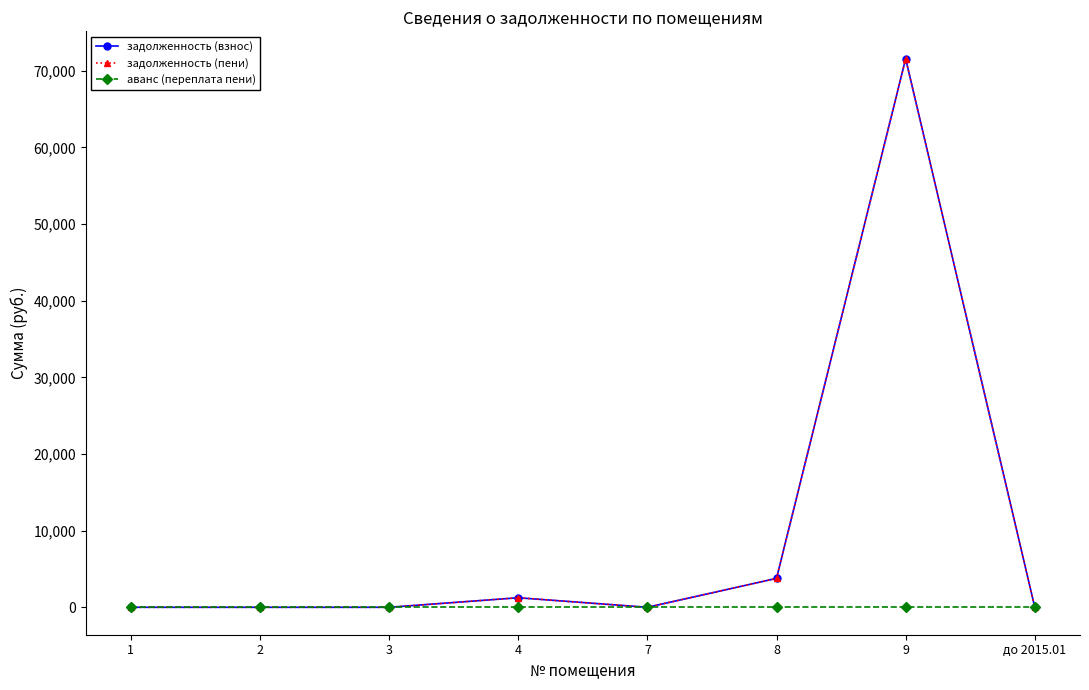

The value of задолженность (пени) at 1 is 0.0. True or false?

True